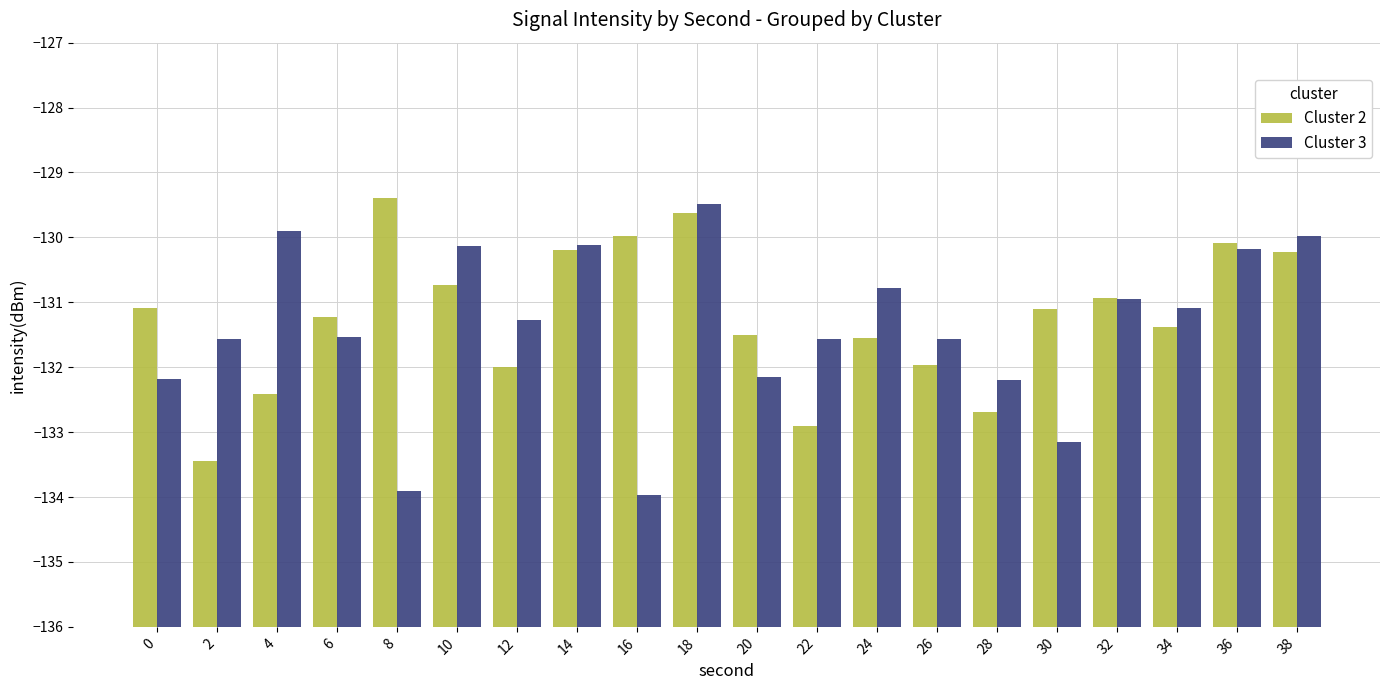

What is the difference between the Cluster 3 values at 26 and 14?

1.4